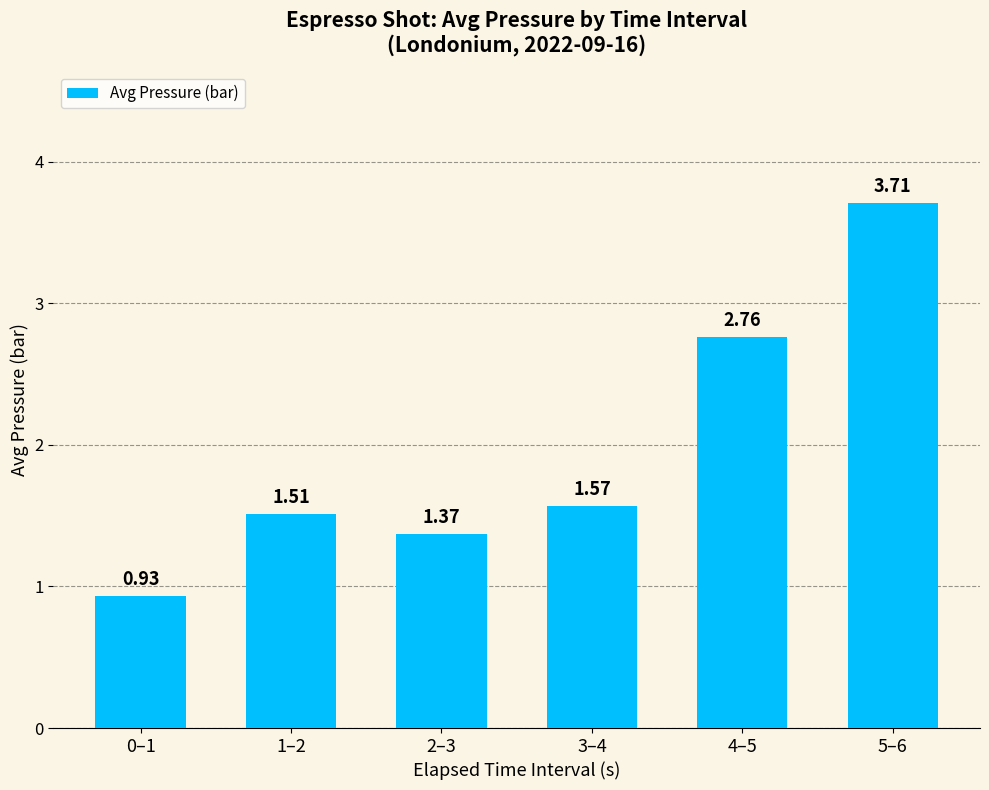

What is the difference between the second highest and minimum values?

1.8